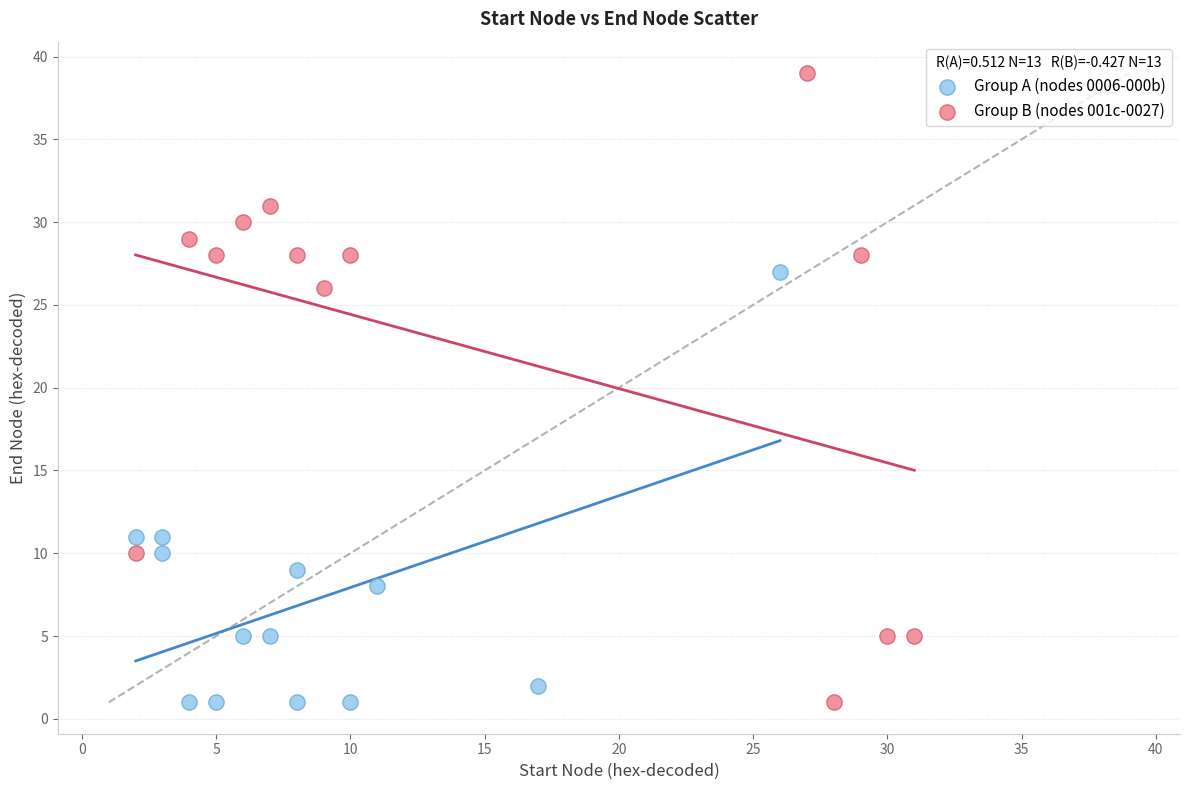

Which series contains the highest Y value?

Group B (nodes 001c-0027)